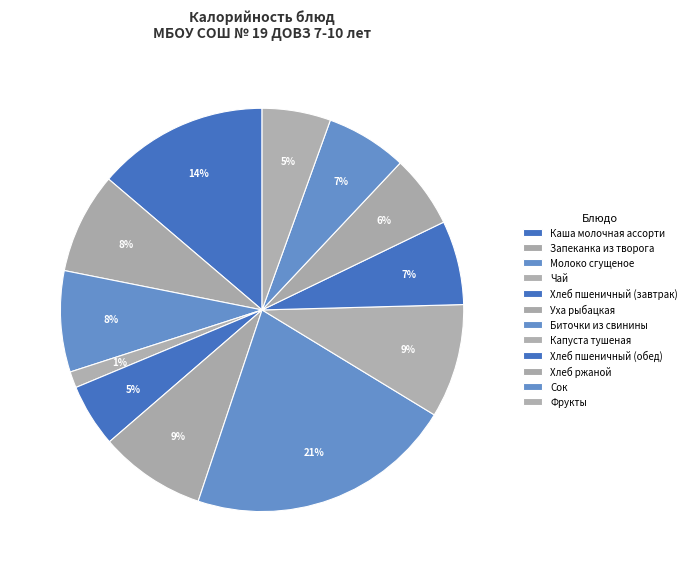

How many slices are in this pie chart?

12